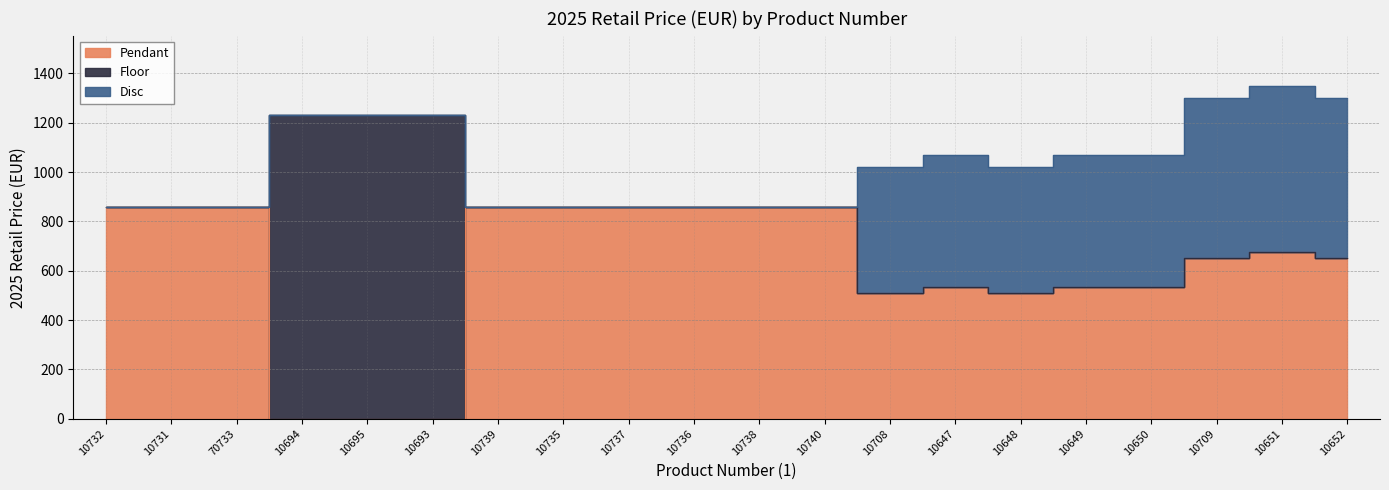

At which category is the sum across all series the highest?

10651